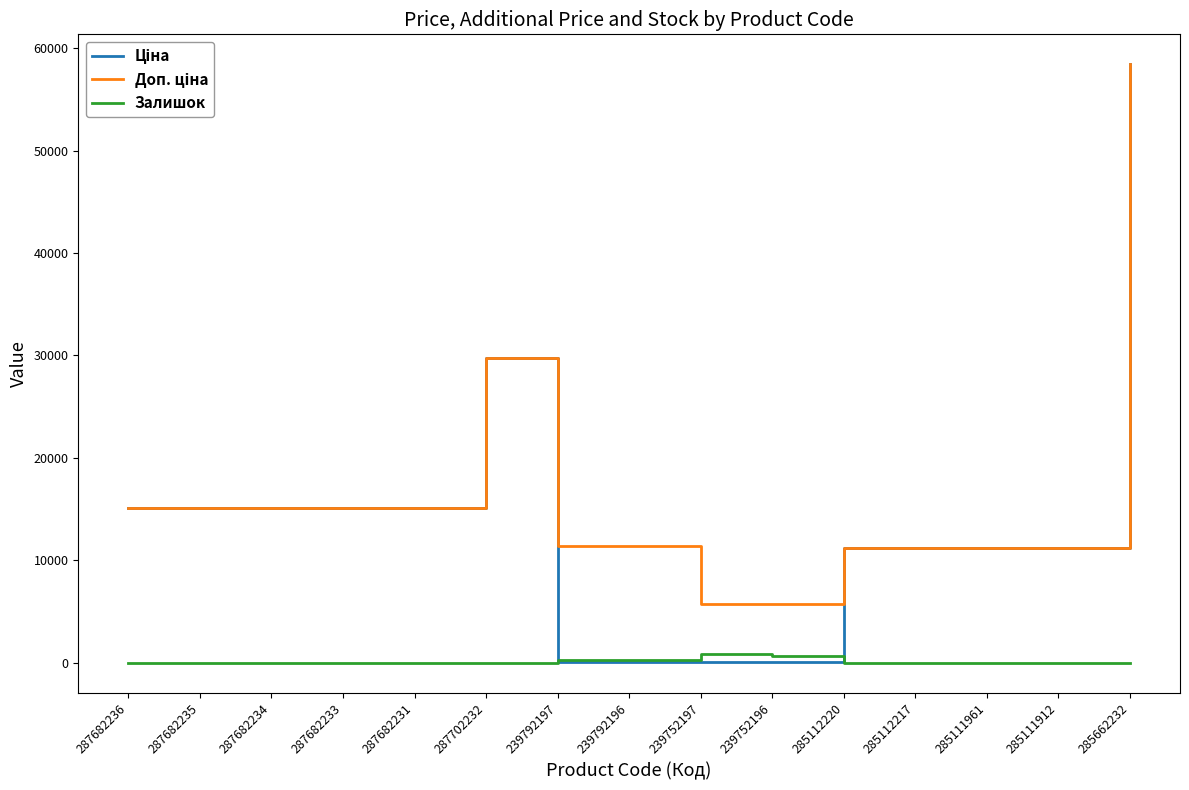

Is it true that Залишок equals 15.0 at 285111912?

True